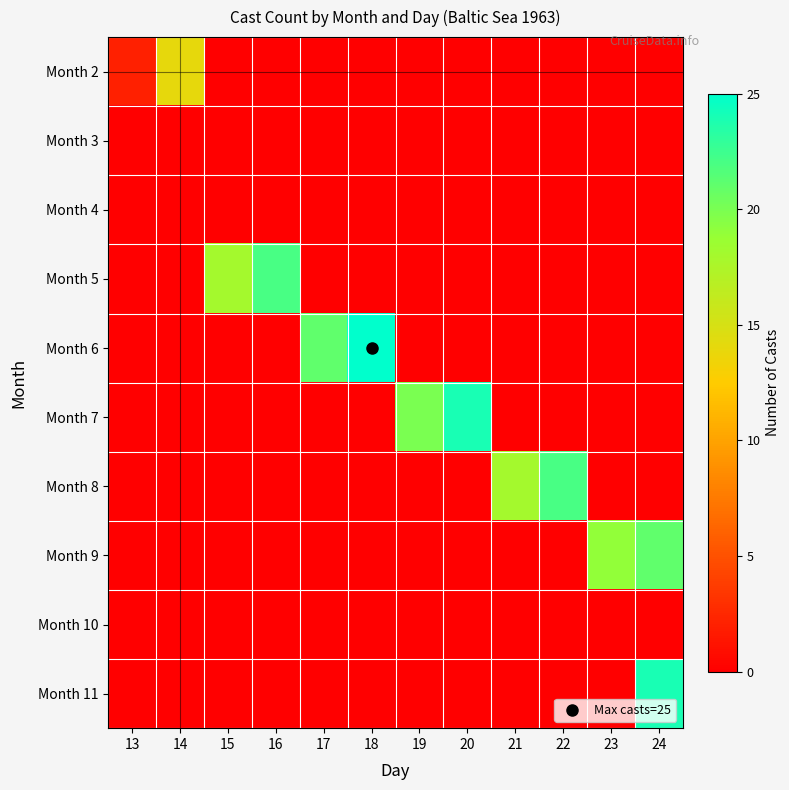

Reading left to right, extract all data points from this chart.

Month 2: 13=2	14=14	15=0	16=0	17=0	18=0	19=0	20=0	21=0	22=0	23=0	24=0
Month 3: 13=0	14=0	15=0	16=0	17=0	18=0	19=0	20=0	21=0	22=0	23=0	24=0
Month 4: 13=0	14=0	15=0	16=0	17=0	18=0	19=0	20=0	21=0	22=0	23=0	24=0
Month 5: 13=0	14=0	15=18	16=22	17=0	18=0	19=0	20=0	21=0	22=0	23=0	24=0
Month 6: 13=0	14=0	15=0	16=0	17=21	18=25	19=0	20=0	21=0	22=0	23=0	24=0
Month 7: 13=0	14=0	15=0	16=0	17=0	18=0	19=20	20=24	21=0	22=0	23=0	24=0
Month 8: 13=0	14=0	15=0	16=0	17=0	18=0	19=0	20=0	21=18	22=22	23=0	24=0
Month 9: 13=0	14=0	15=0	16=0	17=0	18=0	19=0	20=0	21=0	22=0	23=19	24=21
Month 10: 13=0	14=0	15=0	16=0	17=0	18=0	19=0	20=0	21=0	22=0	23=0	24=0
Month 11: 13=0	14=0	15=0	16=0	17=0	18=0	19=0	20=0	21=0	22=0	23=0	24=24